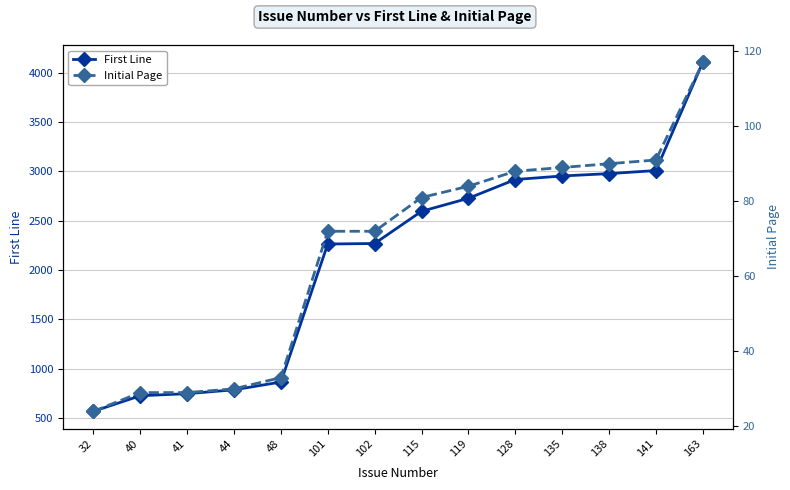

Rank the series by their maximum value, from highest to lowest.

First Line, Initial Page